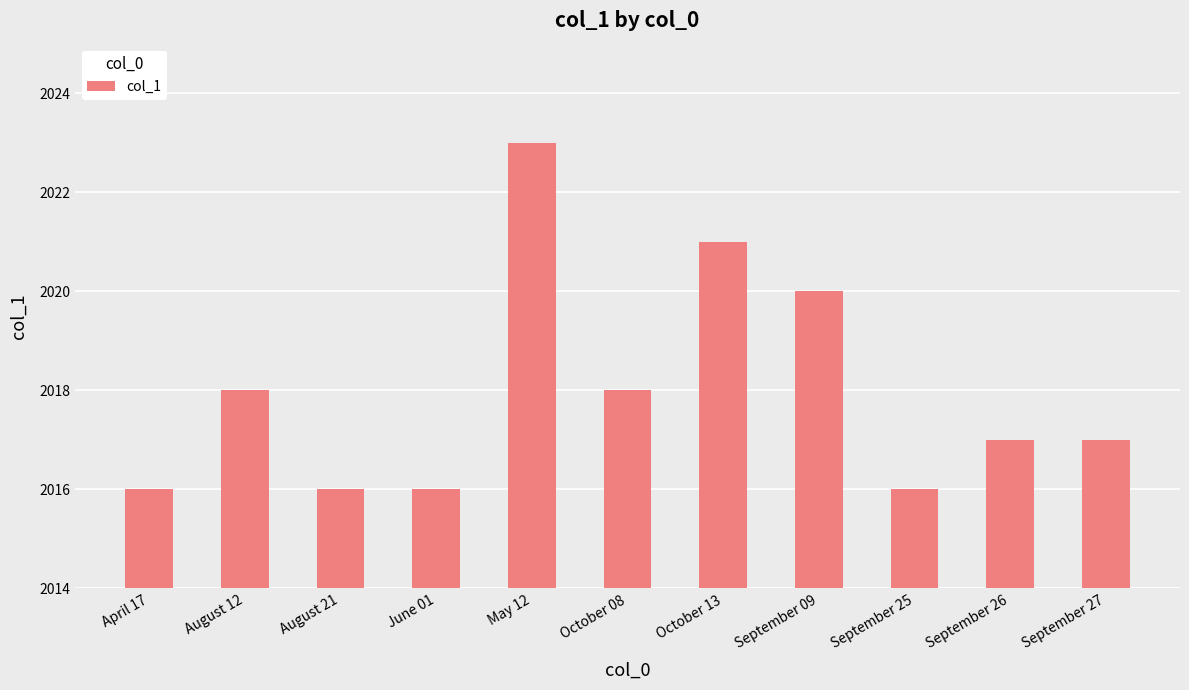

The chart shows a value of 2020 at September 09. True or false?

True